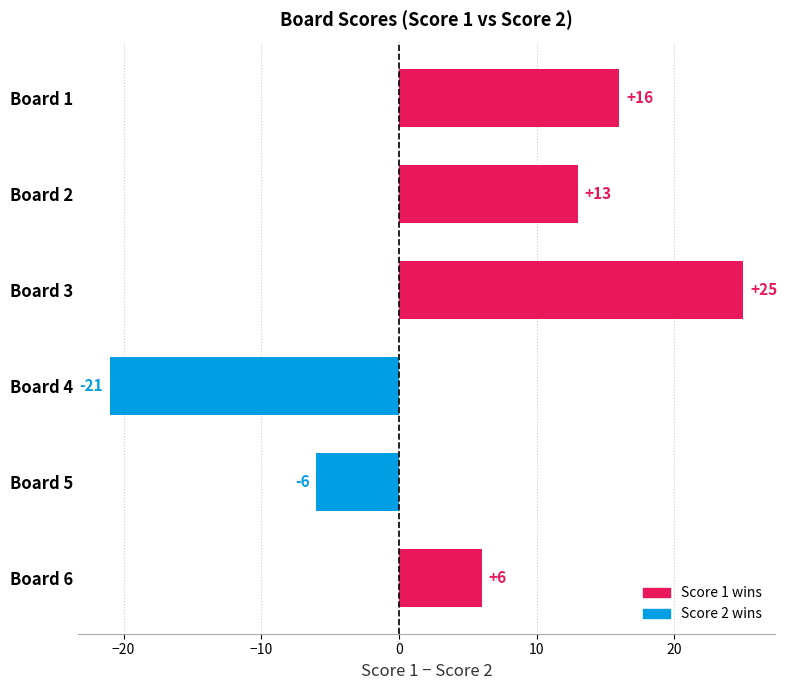

How many values are below 13?

3